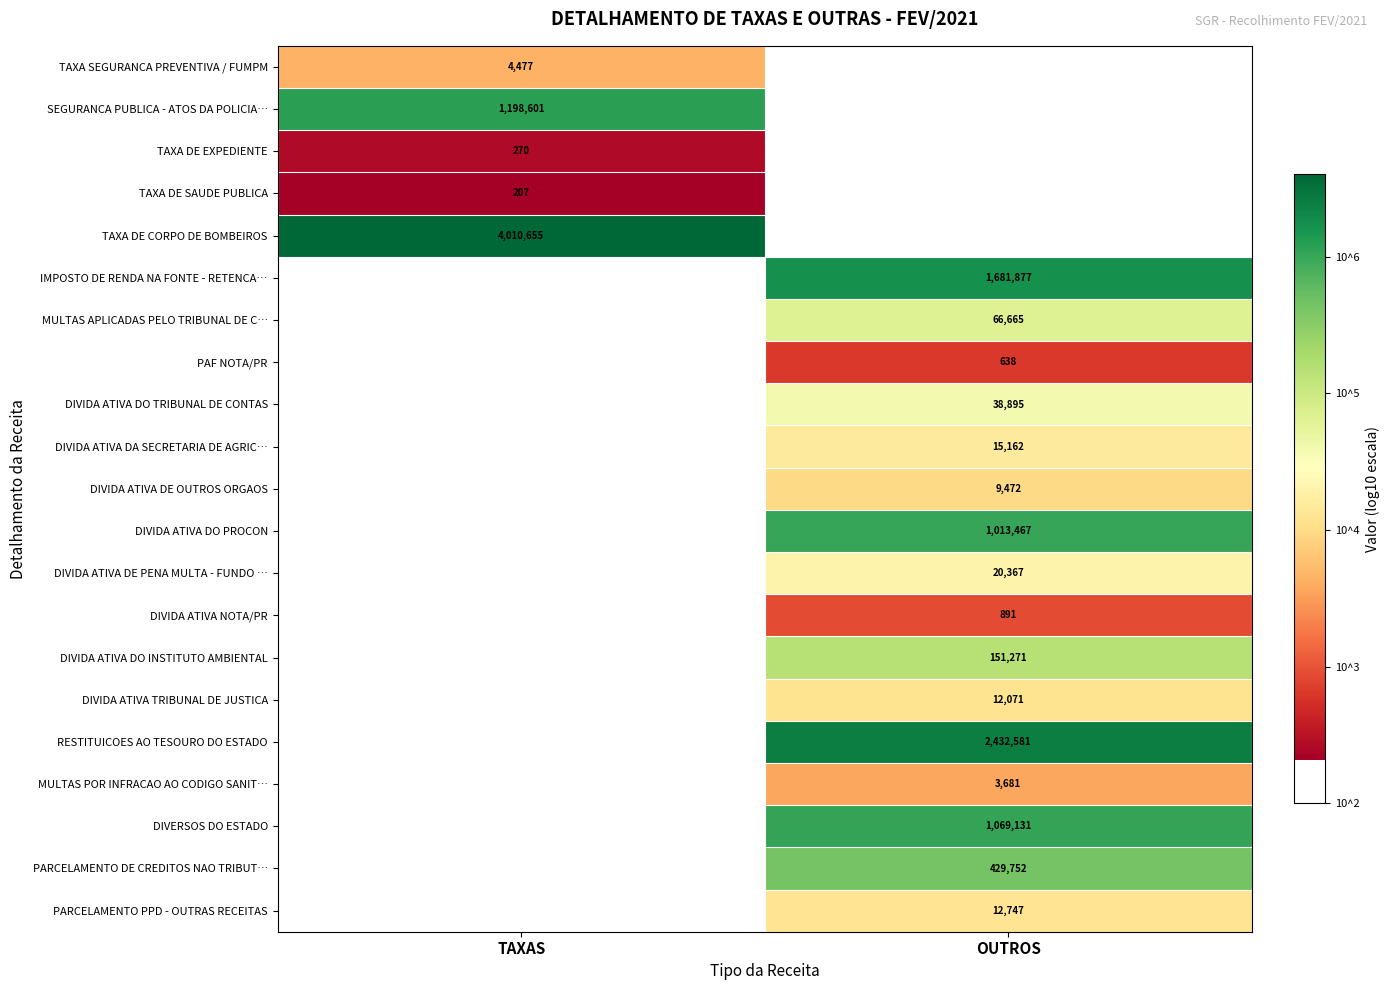

Is it true that SEGURANCA PUBLICA - ATOS DA POLICIA… equals 3.8 at TAXAS?

False